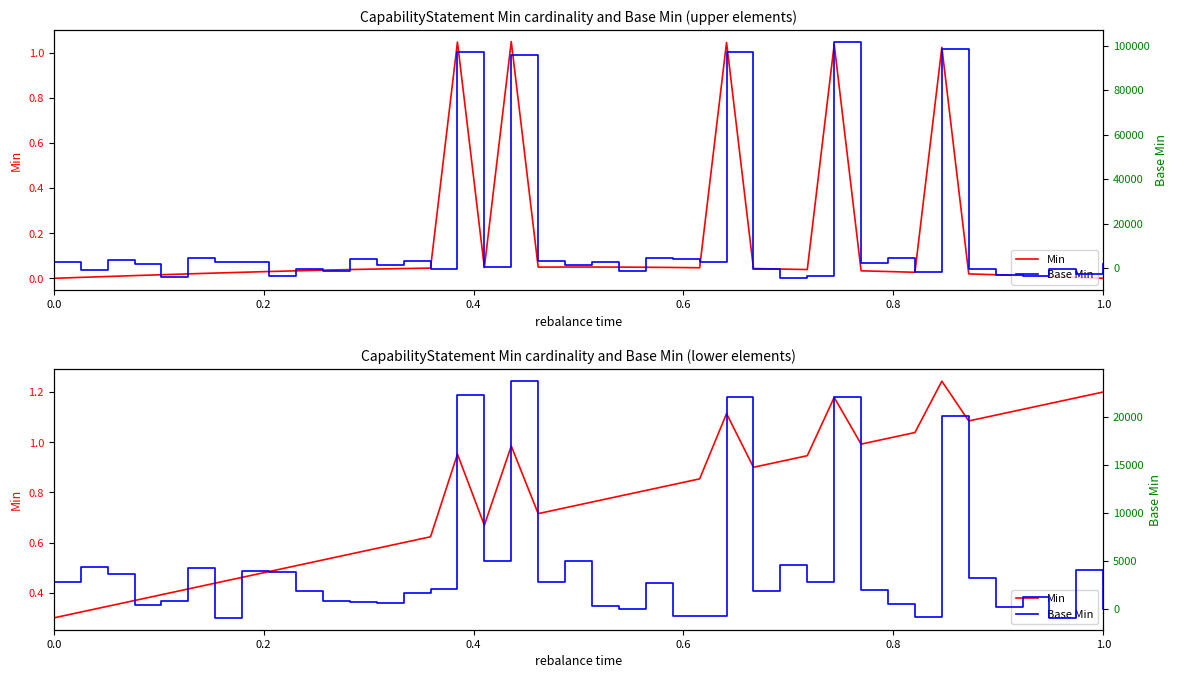

List the series in order of their overall mean, lowest first.

Min, Base Min